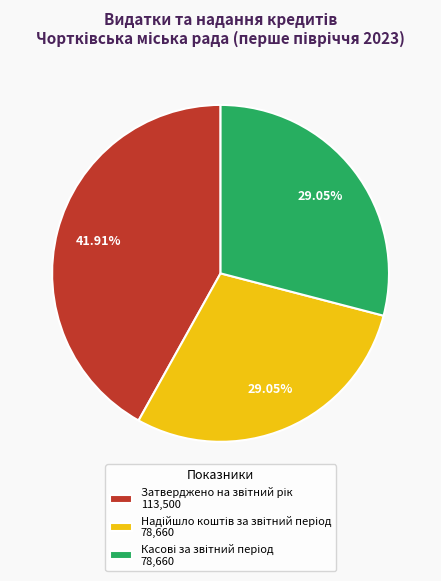

Count the number of slices in the pie.

3